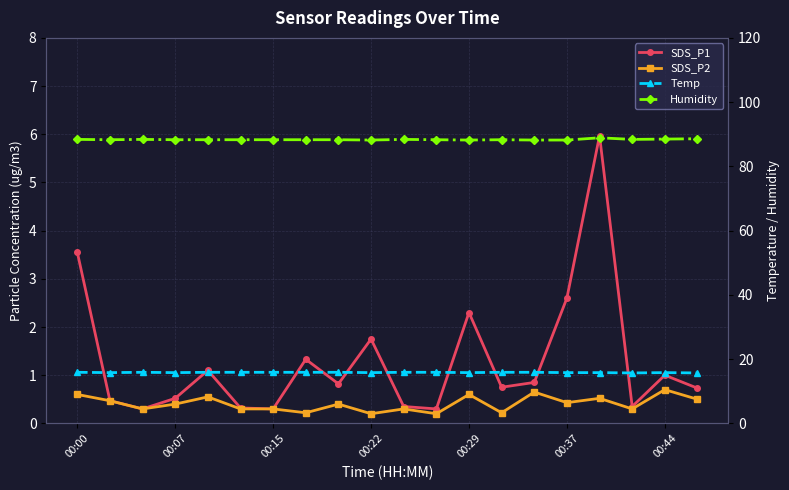

True or false: SDS_P2 has more than 2 interior local peaks.

True